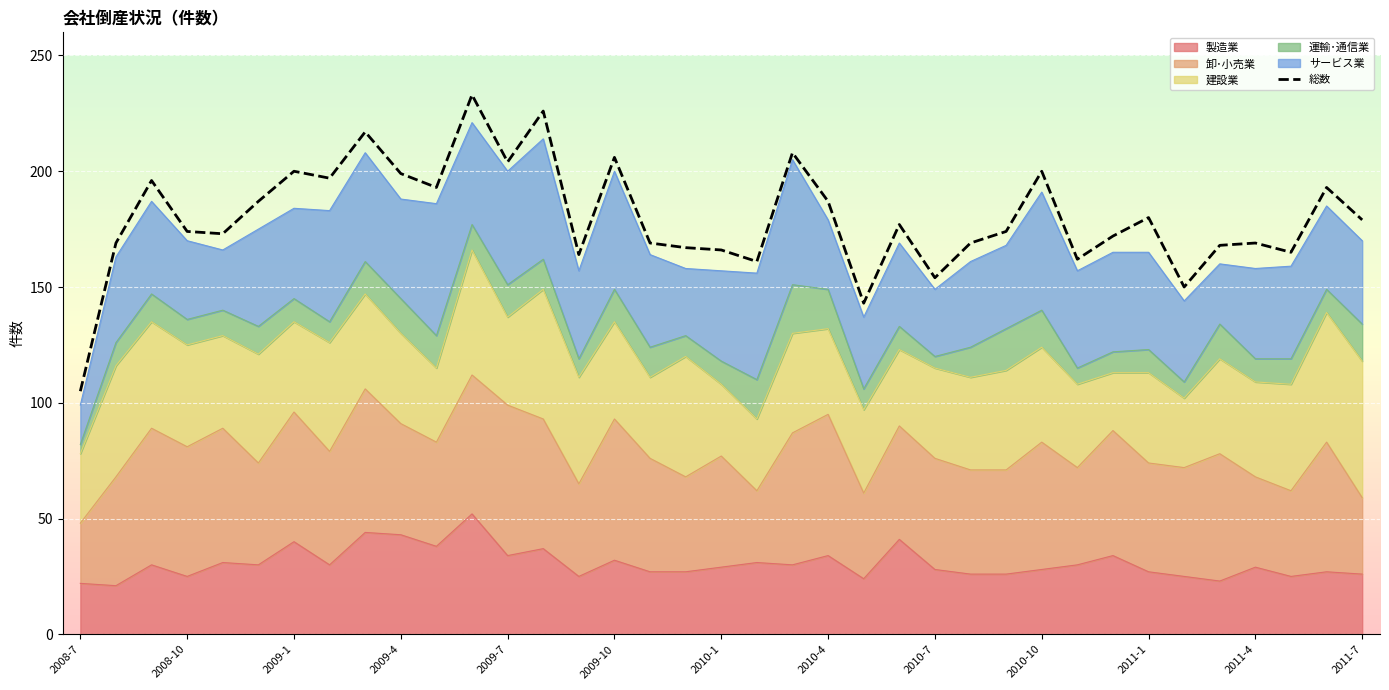

Is it true that the value at 31 is 38?

False